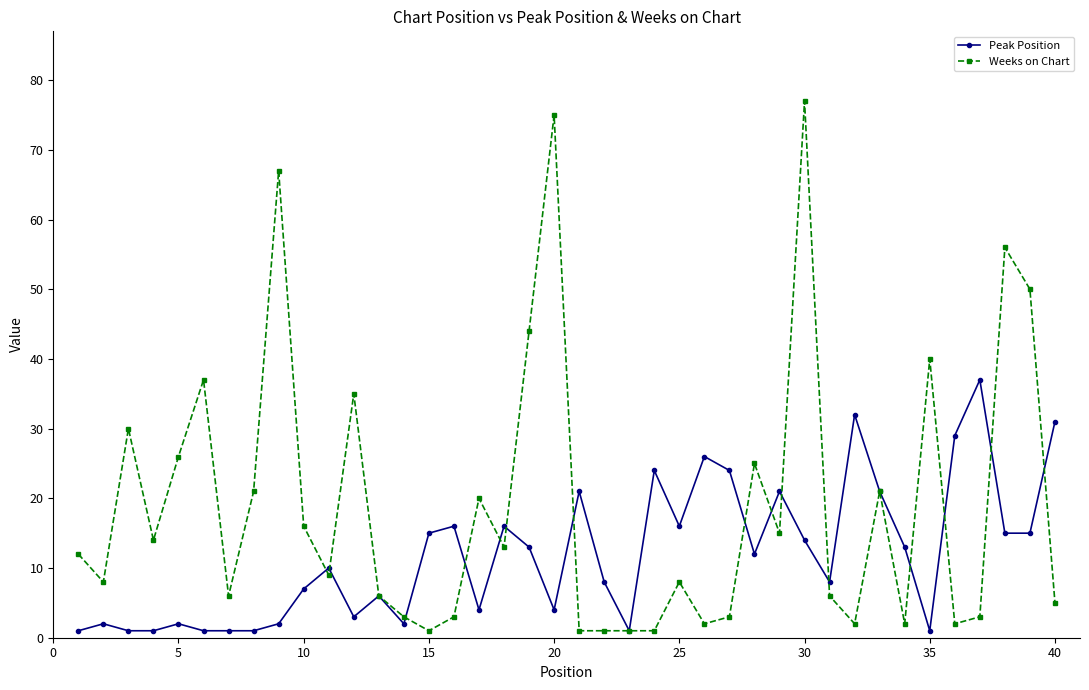

True or false: Peak Position has more than 0 points higher than both neighbors.

True